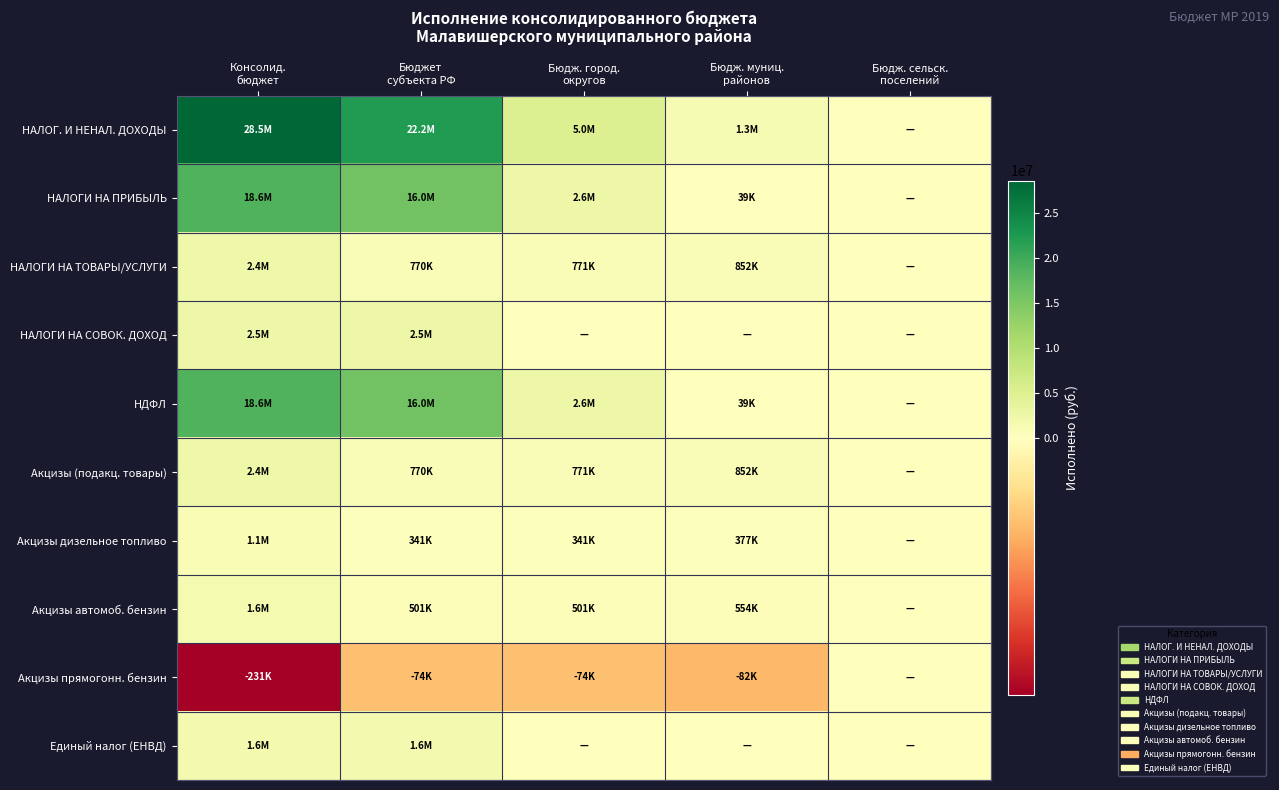

Reading left to right, extract all data points from this chart.

НАЛОГ. И НЕНАЛ. ДОХОДЫ: Консолид.
бюджет=28545942.3	Бюджет
субъекта РФ=22180603.2	Бюдж. город.
округов=5048339.4	Бюдж. муниц.
районов=1316999.7	Бюдж. сельск.
поселений=0.0
НАЛОГИ НА ПРИБЫЛЬ: Консолид.
бюджет=18640147.1	Бюджет
субъекта РФ=16019777.6	Бюдж. город.
округов=2581866.1	Бюдж. муниц.
районов=38503.4	Бюдж. сельск.
поселений=0.0
НАЛОГИ НА ТОВАРЫ/УСЛУГИ: Консолид.
бюджет=2392394.7	Бюджет
субъекта РФ=769878.3	Бюдж. город.
округов=770727.1	Бюдж. муниц.
районов=851789.3	Бюдж. сельск.
поселений=0.0
НАЛОГИ НА СОВОК. ДОХОД: Консолид.
бюджет=2512767.5	Бюджет
субъекта РФ=2512767.5	Бюдж. город.
округов=0.0	Бюдж. муниц.
районов=0.0	Бюдж. сельск.
поселений=0.0
НДФЛ: Консолид.
бюджет=18640147.1	Бюджет
субъекта РФ=16019777.6	Бюдж. город.
округов=2581866.1	Бюдж. муниц.
районов=38503.4	Бюдж. сельск.
поселений=0.0
Акцизы (подакц. товары): Консолид.
бюджет=2392394.7	Бюджет
субъекта РФ=769878.3	Бюдж. город.
округов=770727.1	Бюдж. муниц.
районов=851789.3	Бюдж. сельск.
поселений=0.0
Акцизы дизельное топливо: Консолид.
бюджет=1059646.7	Бюджет
субъекта РФ=340996.8	Бюдж. город.
округов=341372.8	Бюдж. муниц.
районов=377277.1	Бюдж. сельск.
поселений=0.0
Акцизы автомоб. бензин: Консолид.
бюджет=1556410.3	Бюджет
субъекта РФ=500856.5	Бюдж. город.
округов=501408.7	Бюдж. муниц.
районов=554145.0	Бюдж. сельск.
поселений=0.0
Акцизы прямогонн. бензин: Консолид.
бюджет=-230852.3	Бюджет
субъекта РФ=-74288.8	Бюдж. город.
округов=-74370.8	Бюдж. муниц.
районов=-82192.8	Бюдж. сельск.
поселений=0.0
Единый налог (ЕНВД): Консолид.
бюджет=1600411.4	Бюджет
субъекта РФ=1600411.4	Бюдж. город.
округов=0.0	Бюдж. муниц.
районов=0.0	Бюдж. сельск.
поселений=0.0